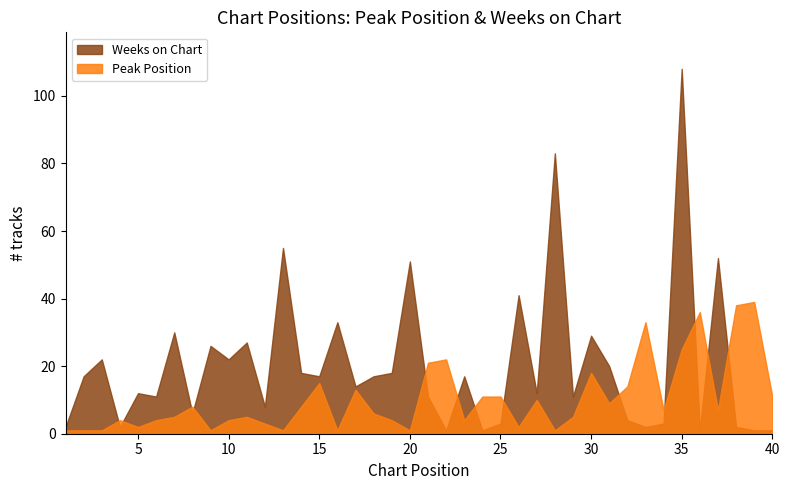

Rank the categories by Peak Position value from highest to lowest.

39, 38, 36, 33, 35, 22, 21, 30, 15, 32, 17, 24, 25, 40, 27, 31, 8, 14, 34, 37, 18, 7, 11, 29, 4, 6, 10, 19, 23, 12, 5, 26, 1, 2, 3, 9, 13, 16, 20, 28